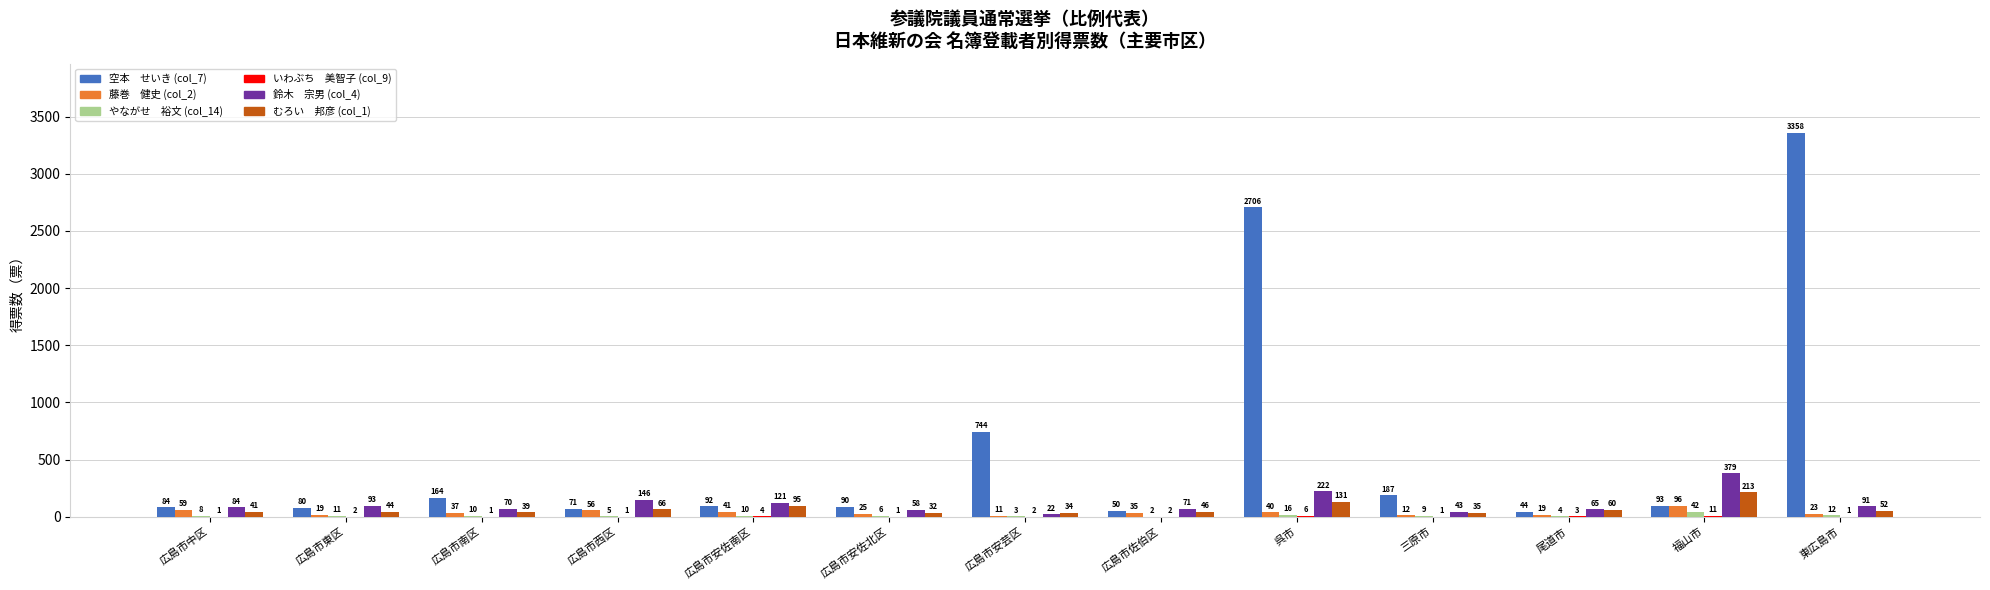

What is the total value across all series at 広島市東区?

249